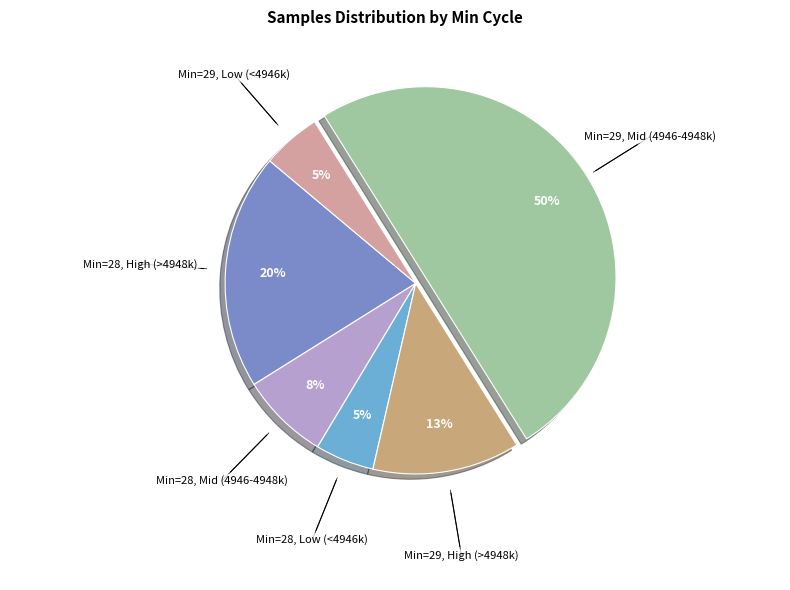

How many segments does this pie chart have?

6